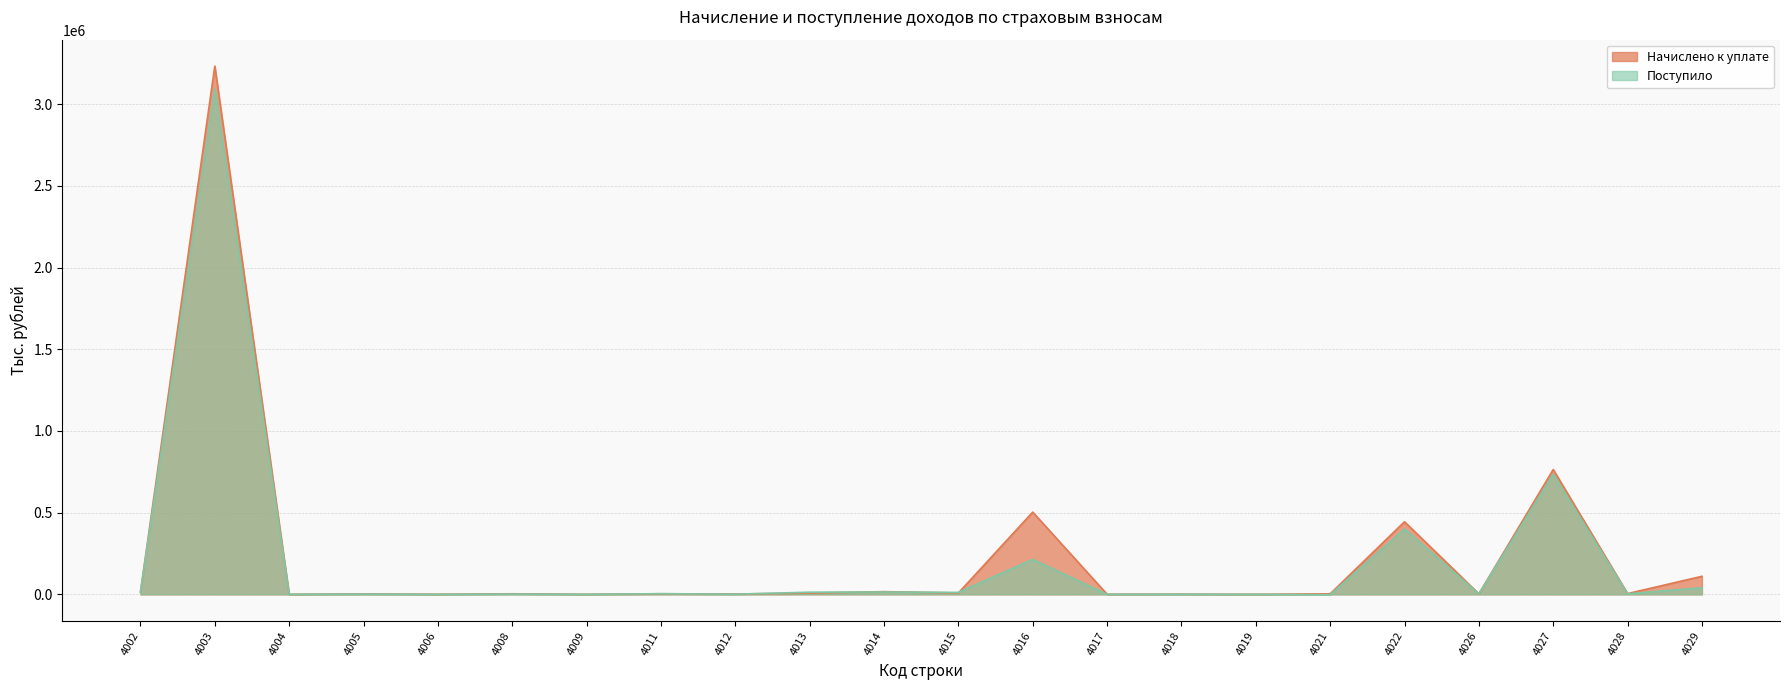

Between which two adjacent categories do Начислено к уплате and Поступило first intersect?

4003 and 4004